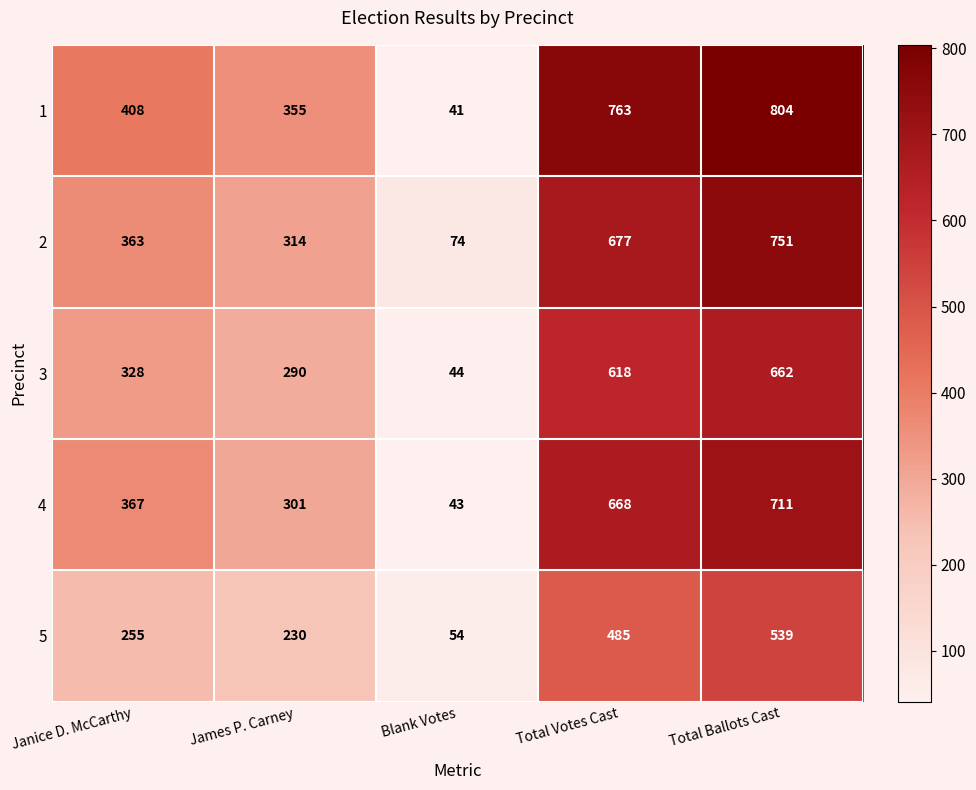

What is the total value across all series at James P. Carney?

1490